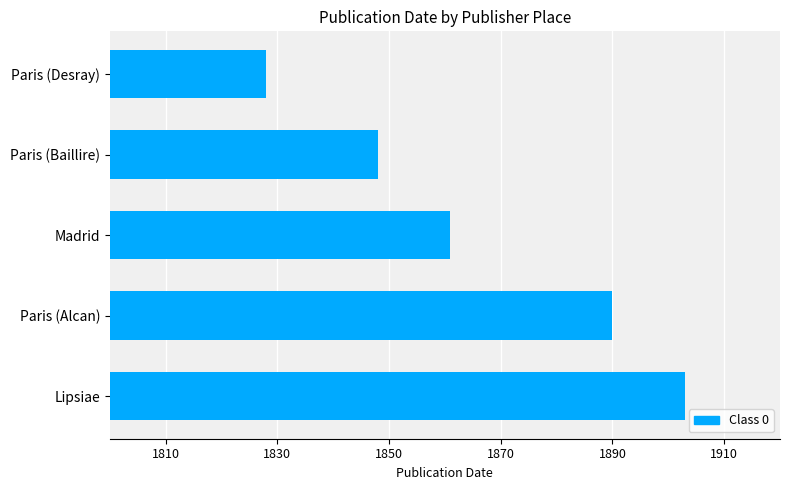

The value at Paris (Baillire) is 1848. True or false?

True